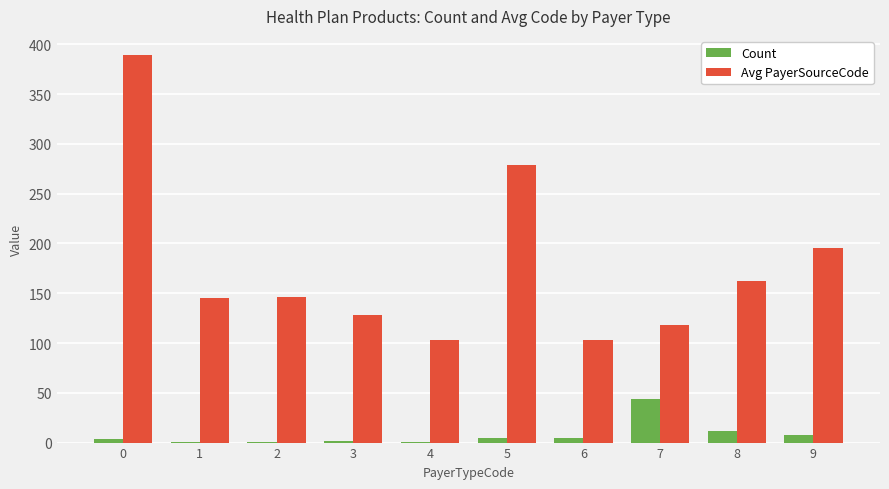

Is the value of Count at 8 greater than the value of Avg PayerSourceCode at 4?

No